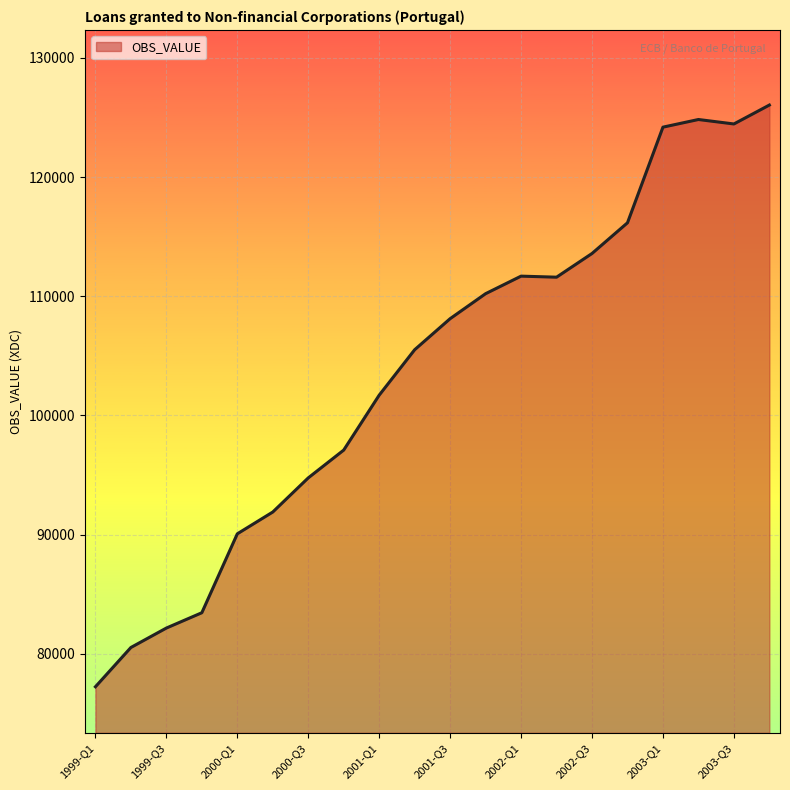

What is the maximum value shown in the chart?

126044.7